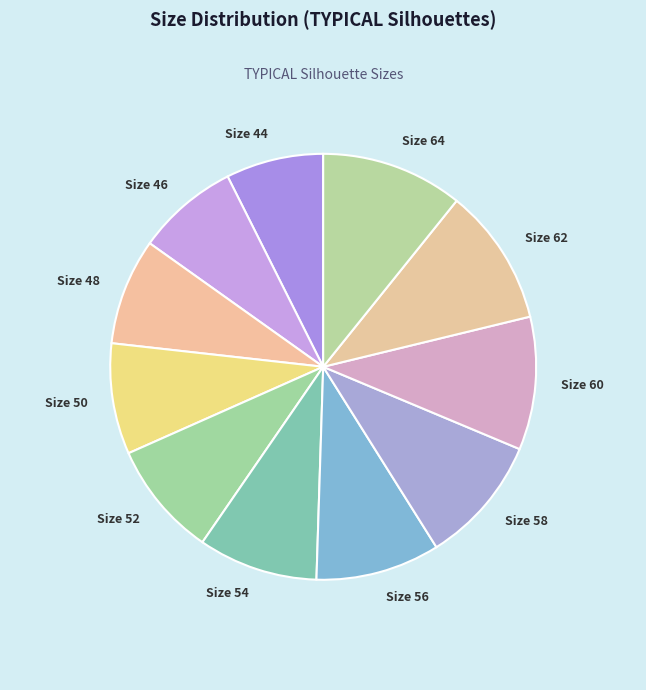

Approximately how many times larger is the value at Size 52 compared to Size 62?

0.8